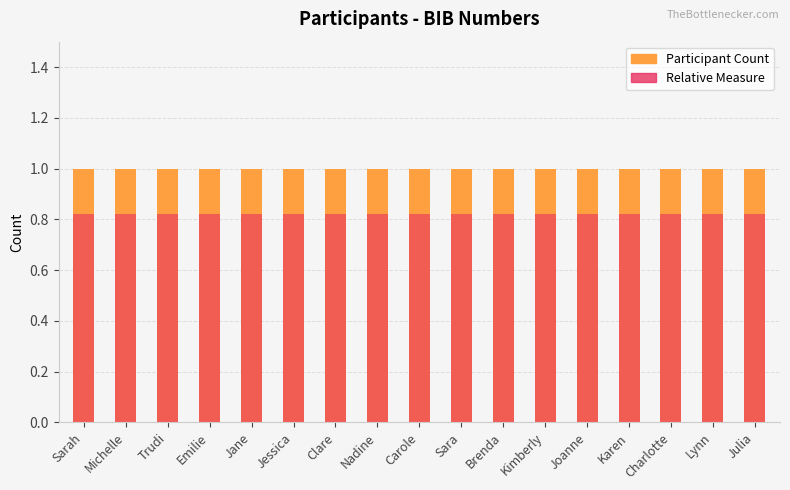

What is the value of the Participant Count bar at the 8th from the left?

1.0